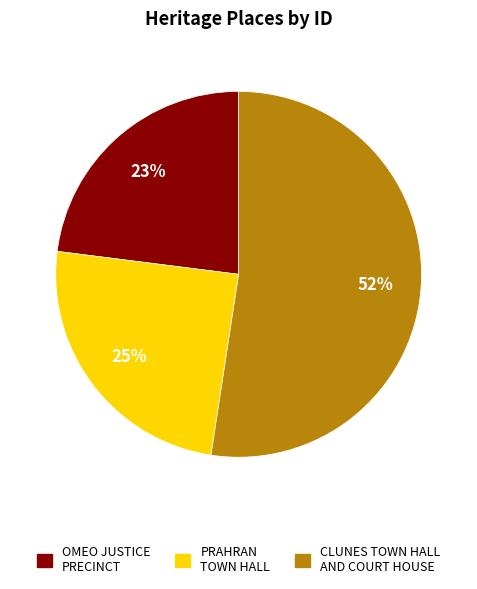

Approximately how many times larger is the value at CLUNES TOWN HALL AND COURT HOUSE compared to OMEO JUSTICE PRECINCT?

2.3